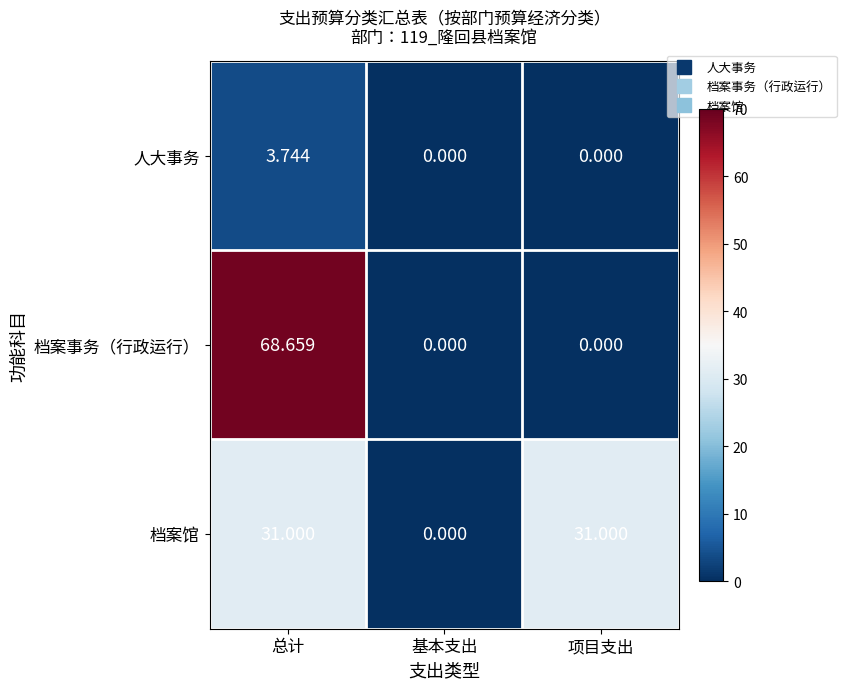

List the series in order of their peak value, lowest first.

人大事务, 档案馆, 档案事务（行政运行）